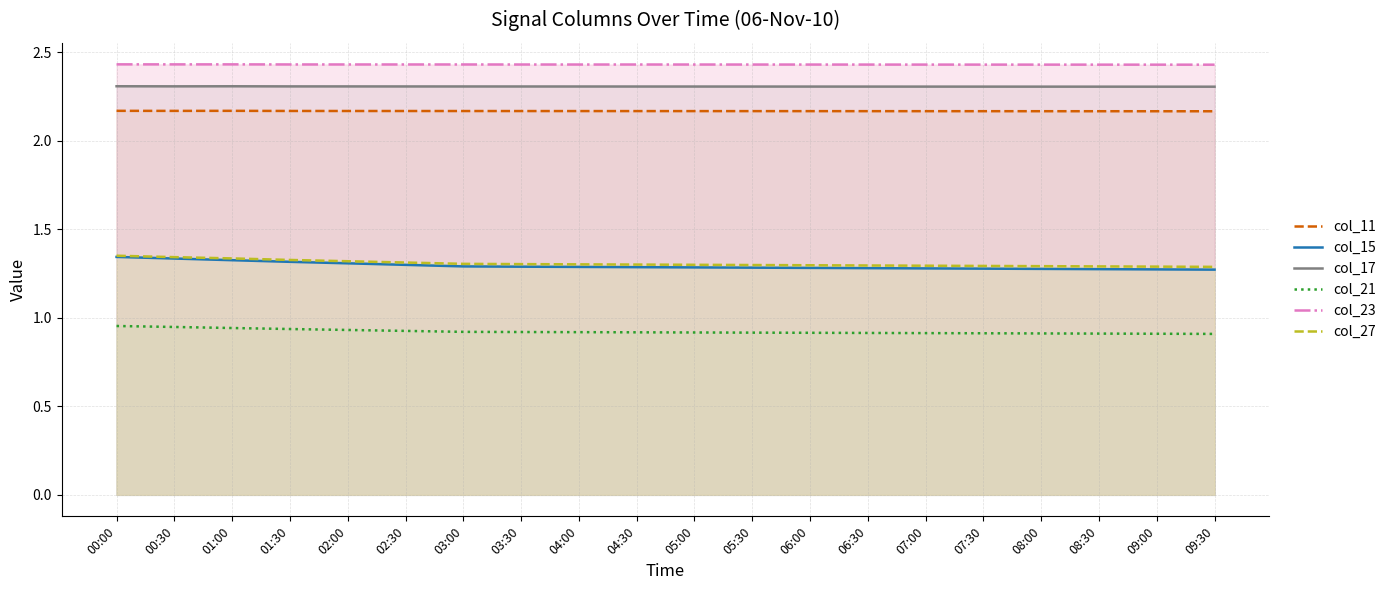

Which series has the widest spread of values?

col_15